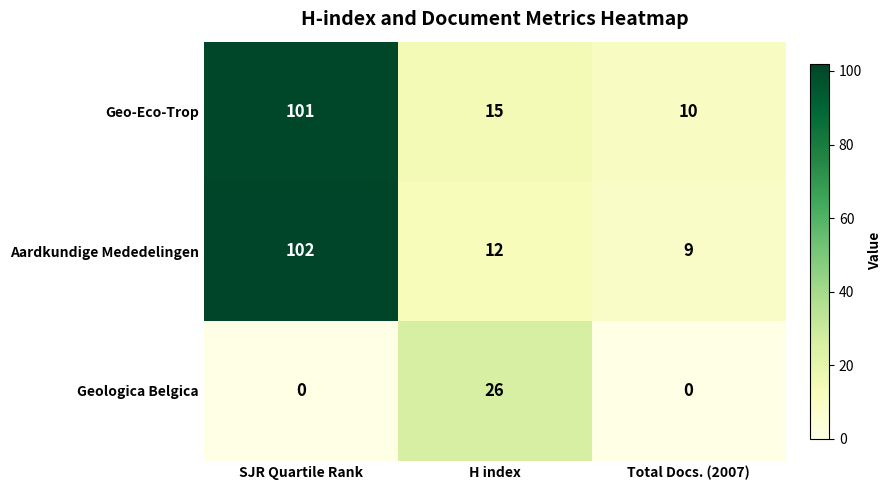

Is the value of Geologica Belgica at SJR Quartile Rank greater than the value of Aardkundige Mededelingen at H index?

No